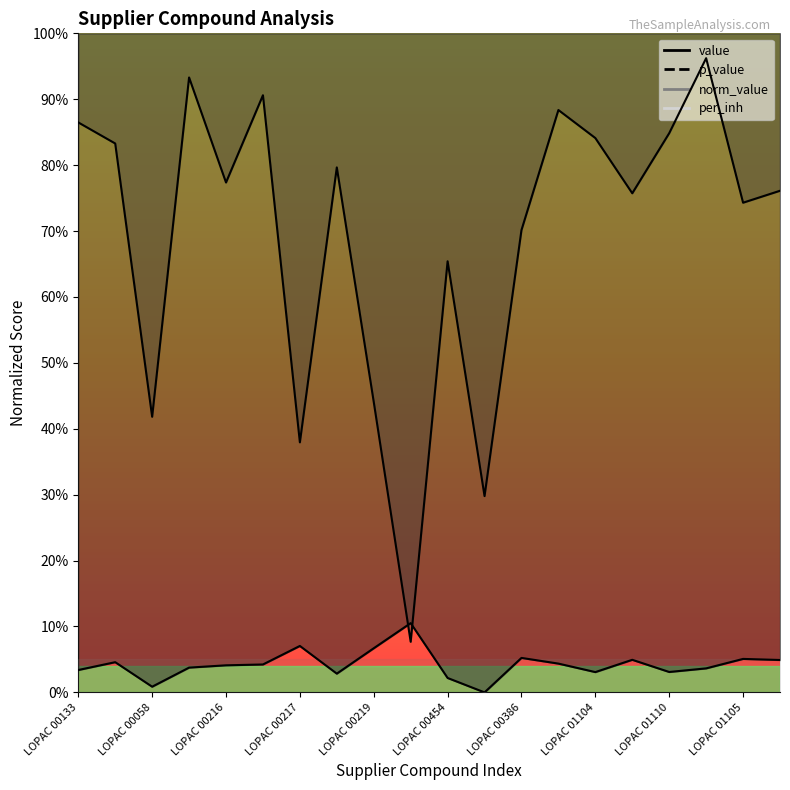

Which category has the lowest value in the value series?

LOPAC 00479